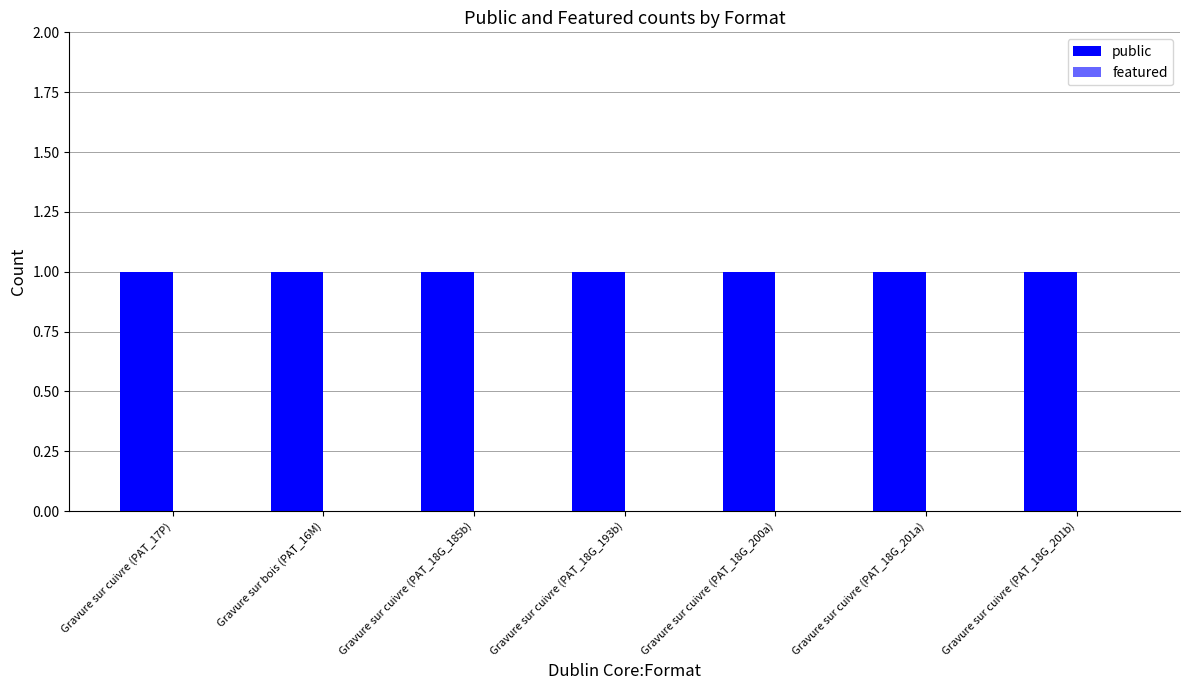

What is the label of the 5th bar from the left?

Gravure sur cuivre (PAT_18G_200a)